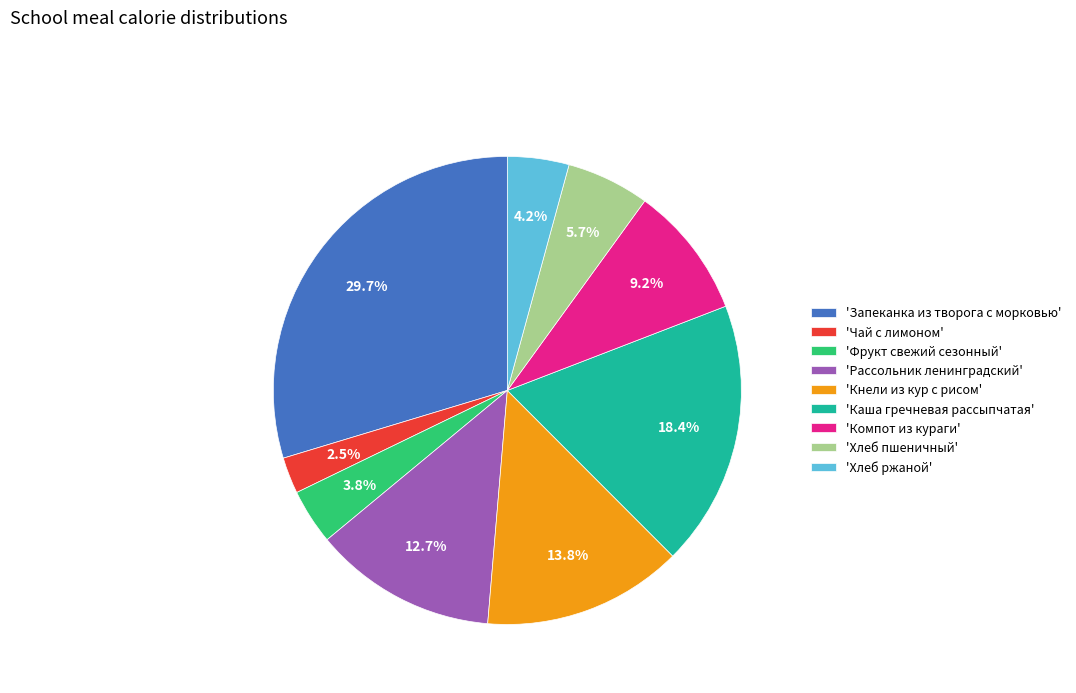

What portion of the pie excludes 'Фрукт свежий сезонный'?

96.2%